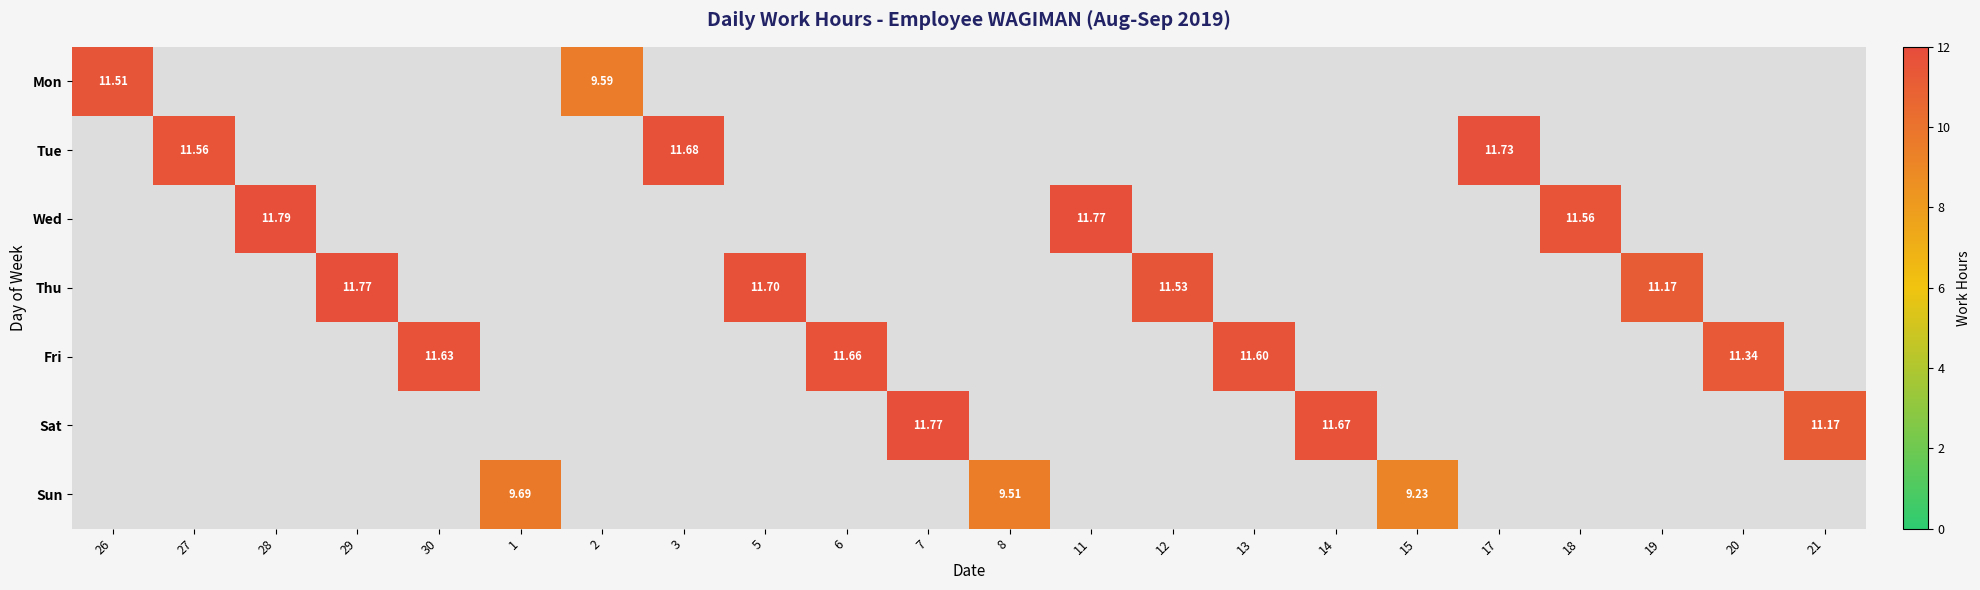

Between 2 and 11, which is larger?

11